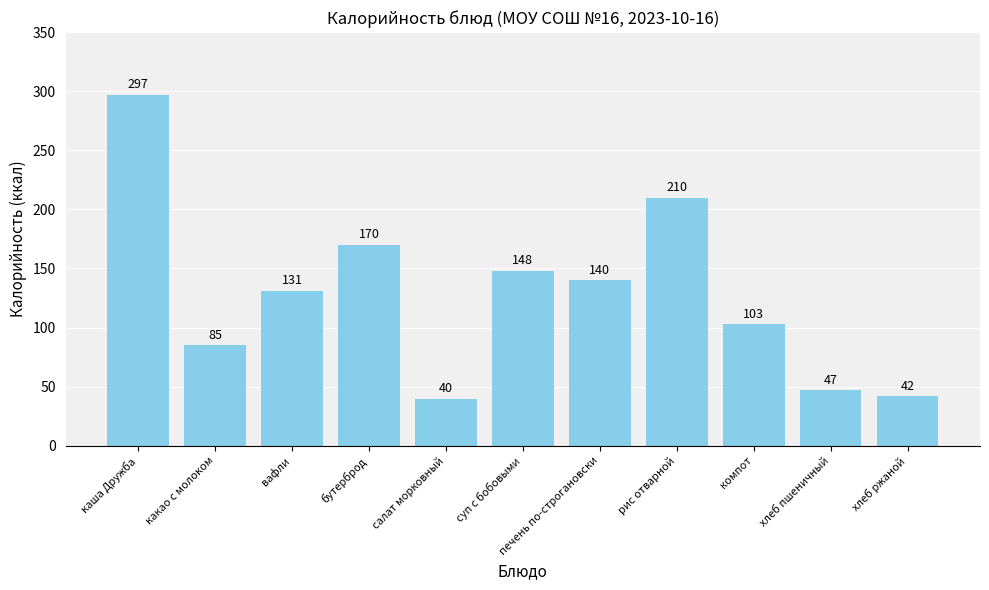

What is the difference between the second highest and second lowest values?

168